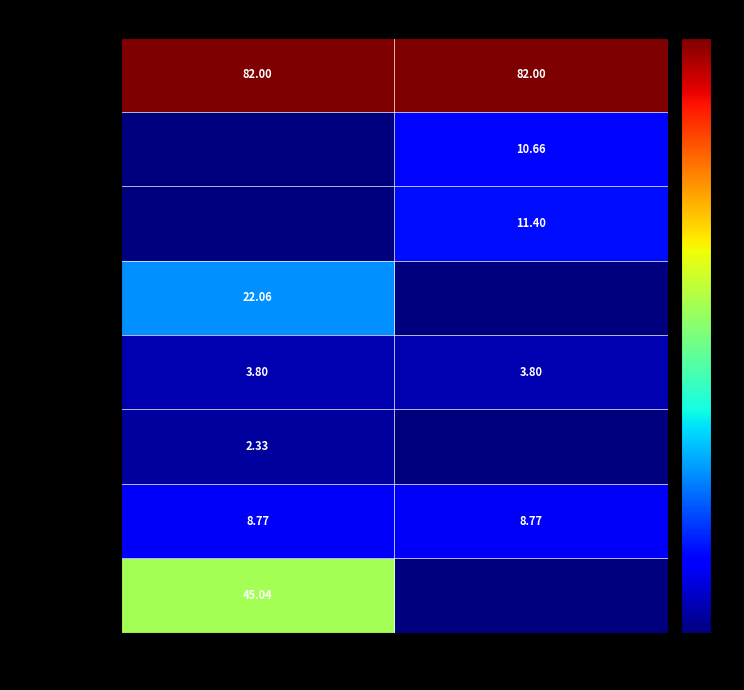

At which label does гор.блюдо reach its peak?

Завтрак